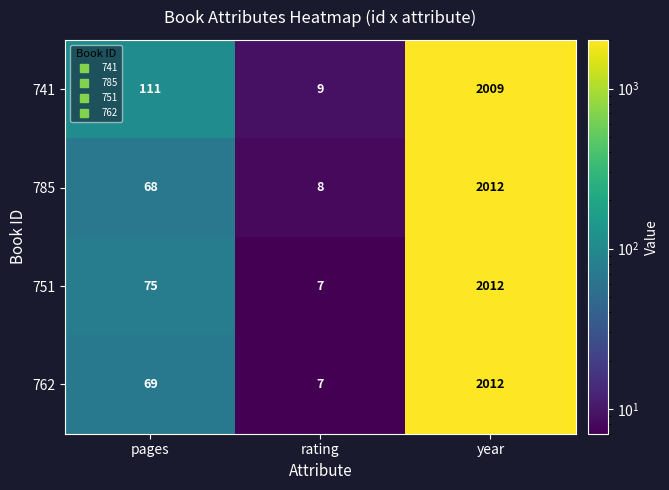

At which category is the sum across all series the highest?

year